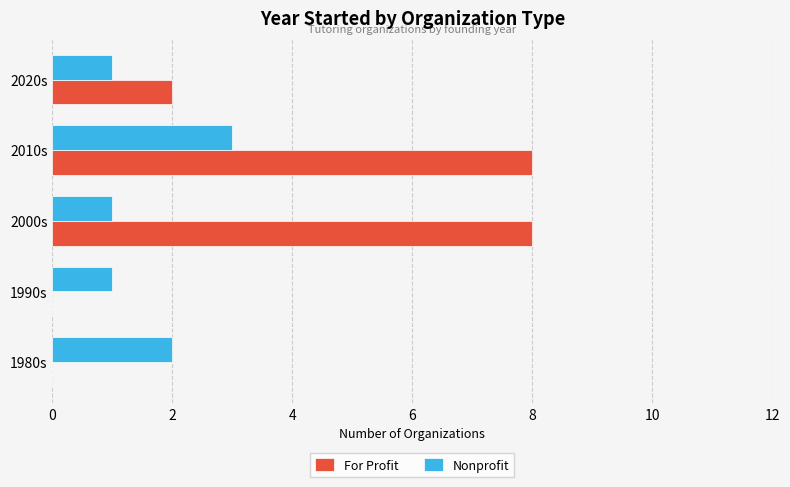

What is the sum of all For Profit values?

18